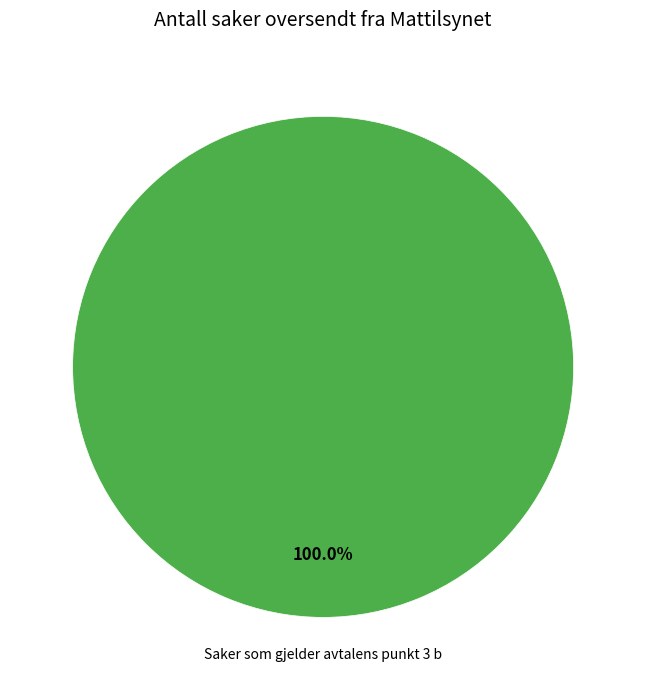

How many segments does this pie chart have?

1